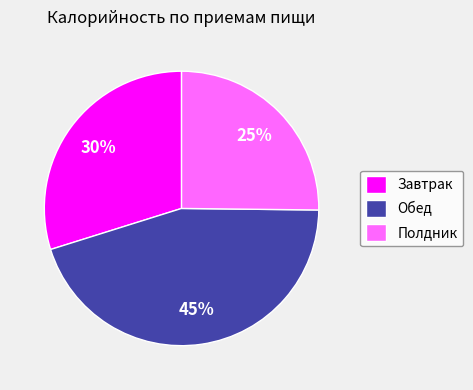

Between Обед and Завтрак, which is larger?

Обед